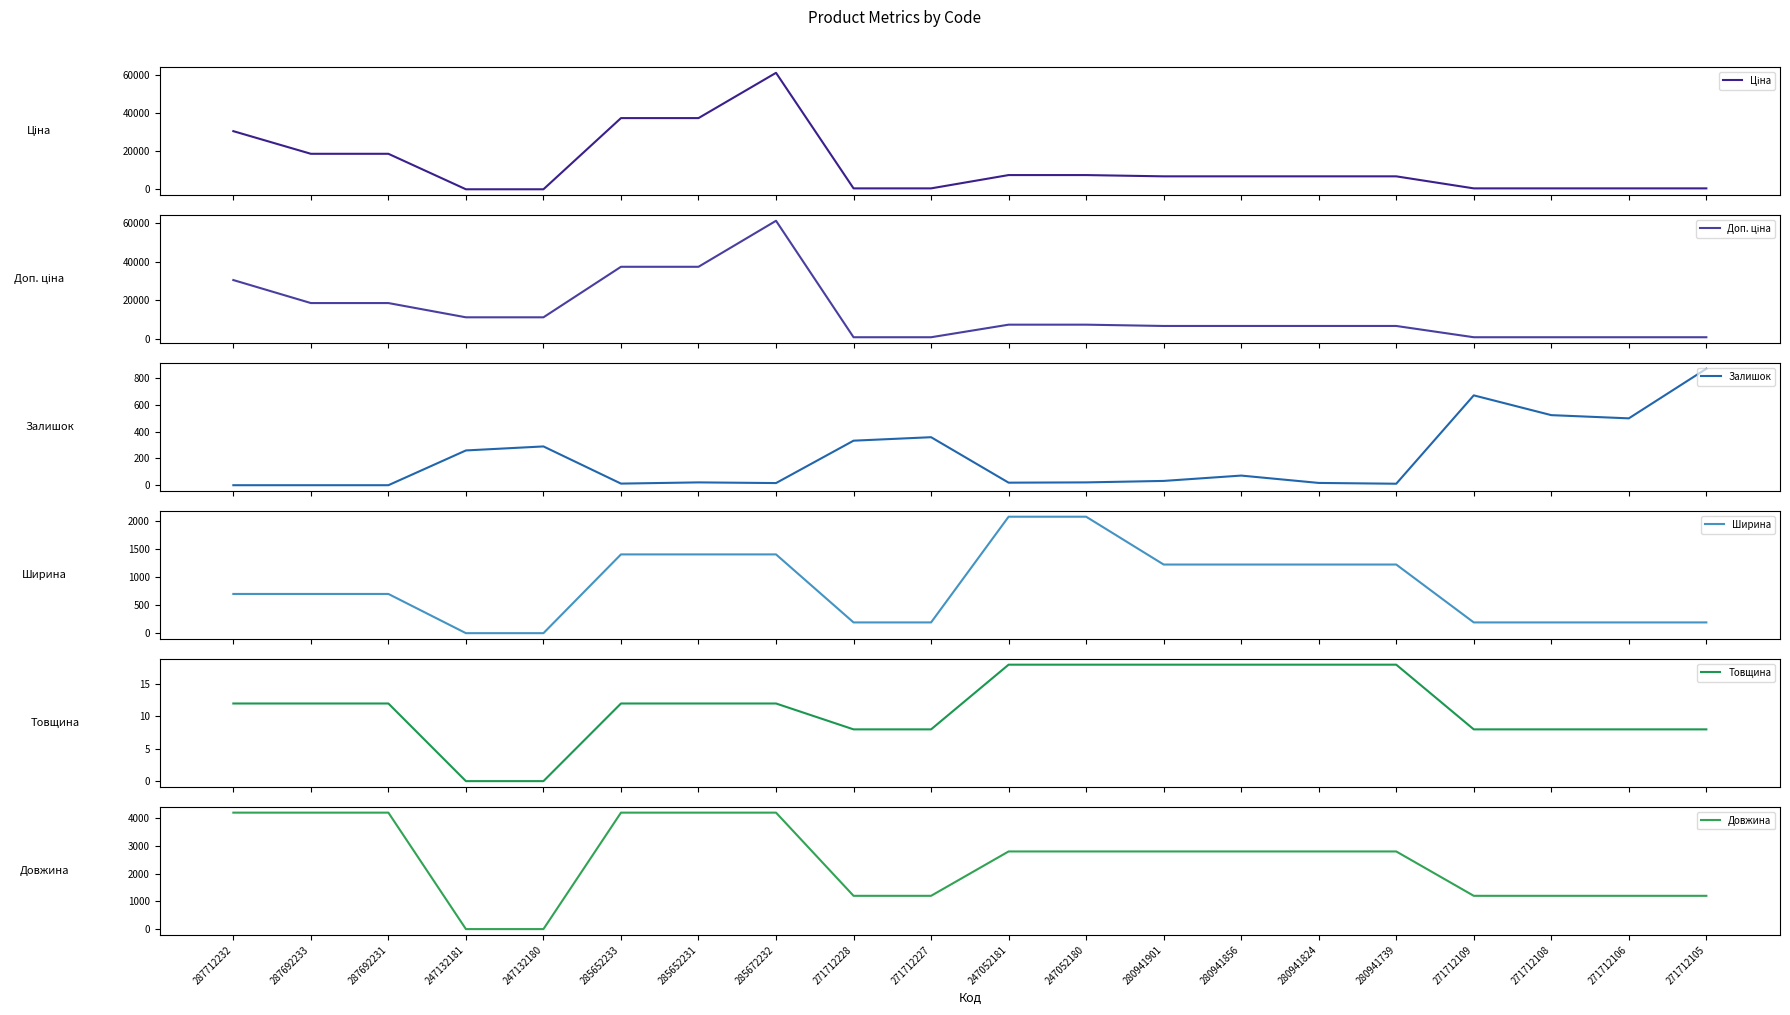

At which label does Залишок reach its minimum?

287712232